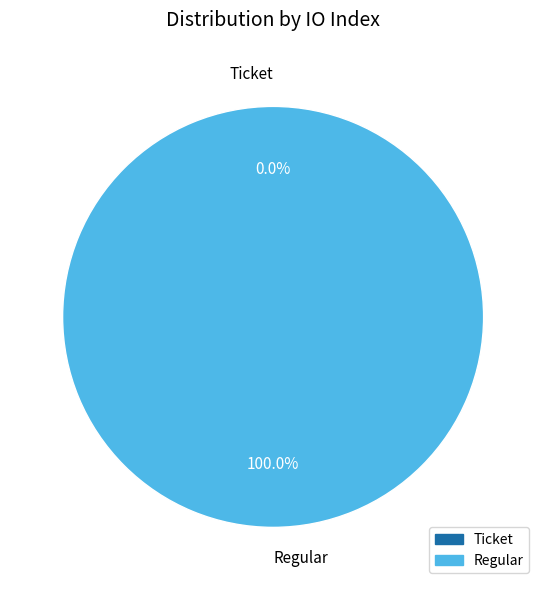

Is it true that Regular is 100% of the pie?

True